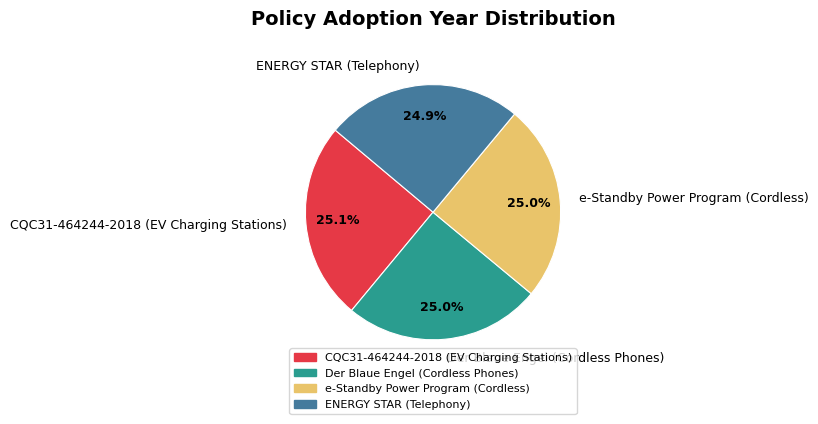

Is there a majority slice in this chart?

No